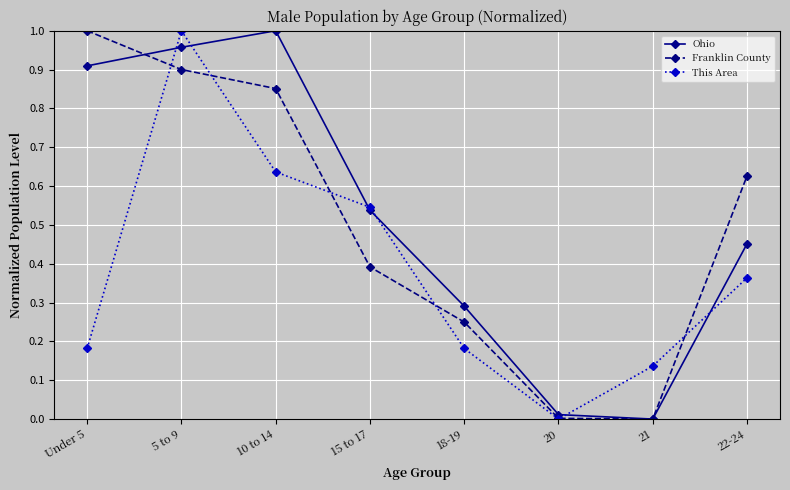

What is the label of the 3rd point from the left?

10 to 14